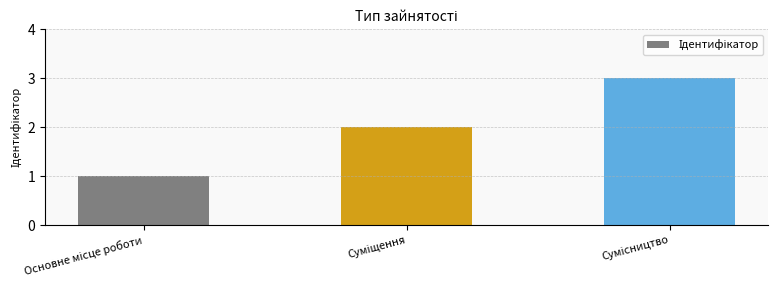

How many data points does each series have?

3